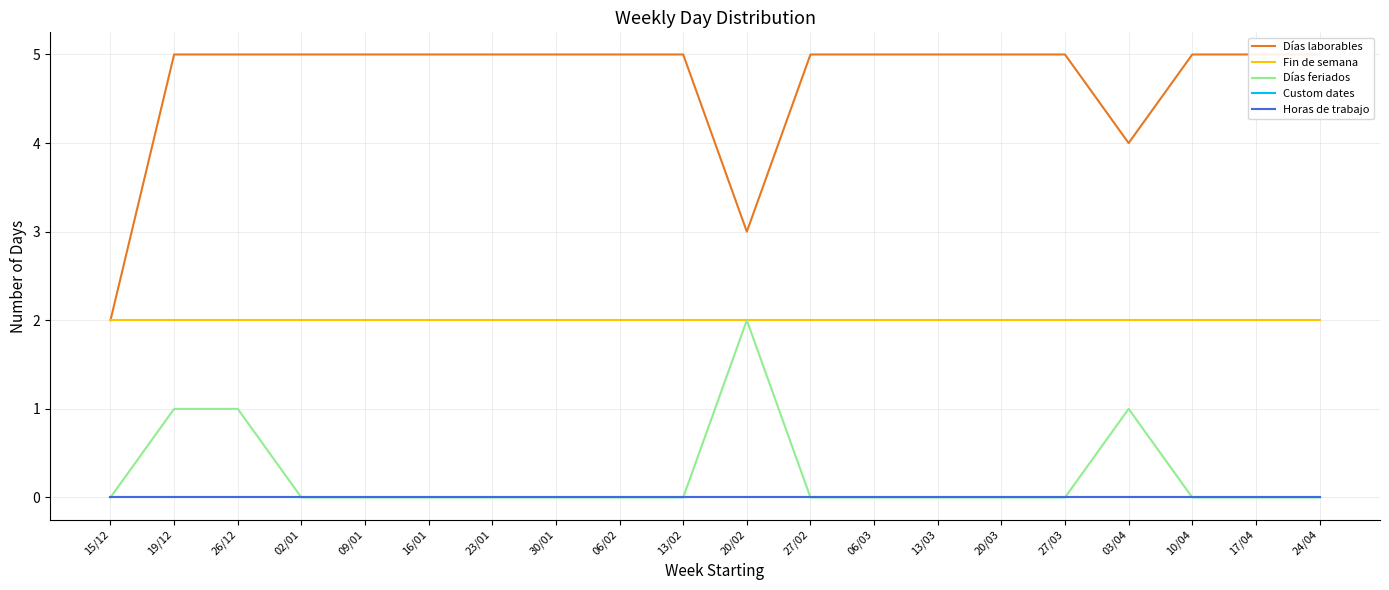

What is the label of the 11th point from the right?

13/02